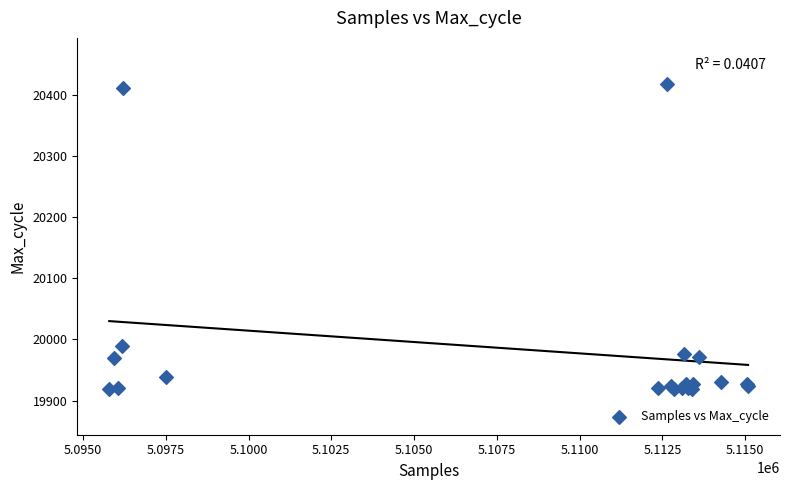

What Y value in the scatter plot is closest to 20169?

19989